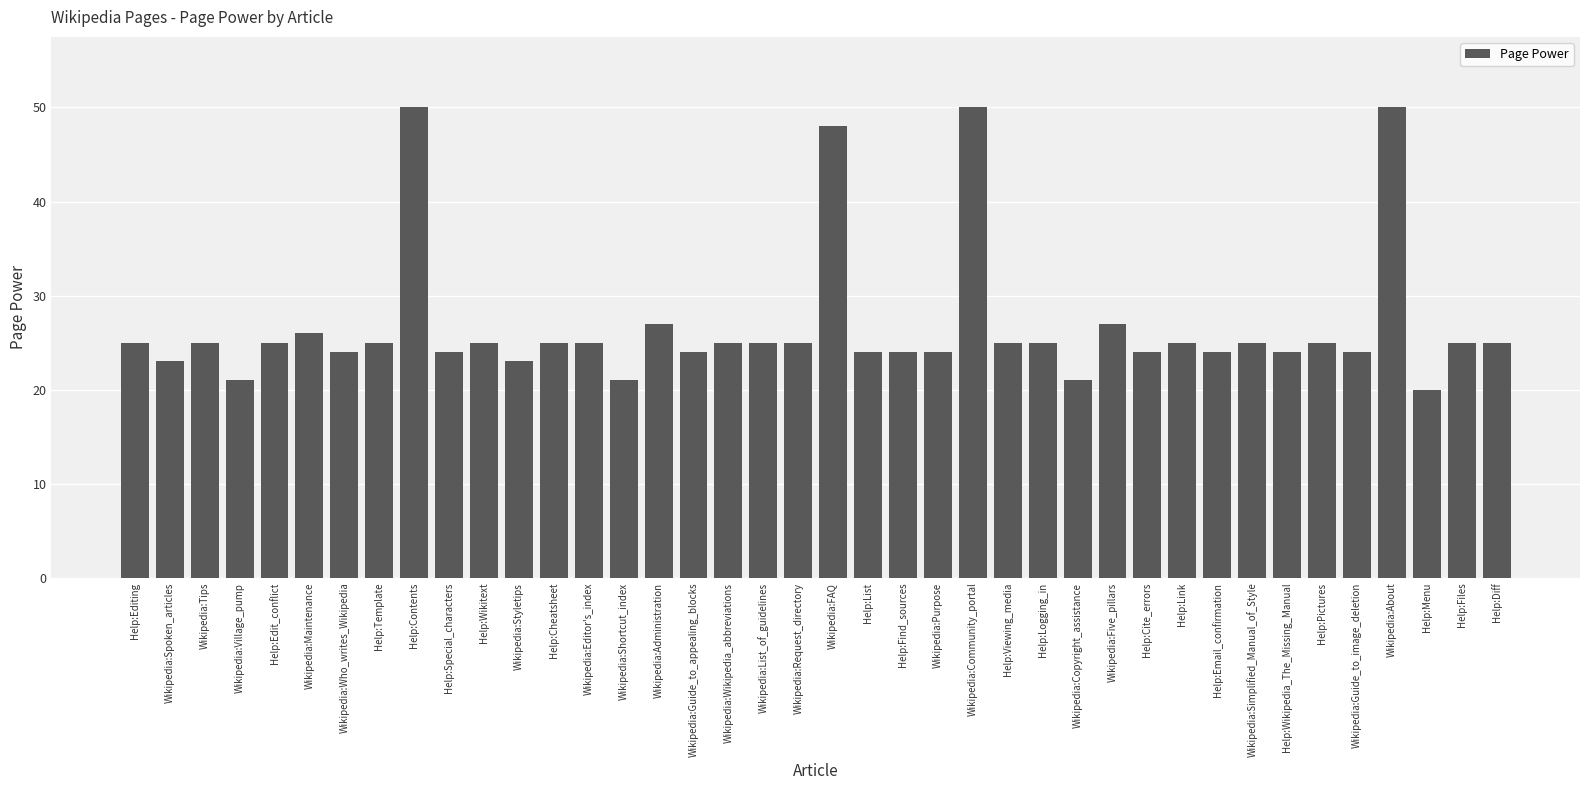

What is the difference between the second highest and minimum values?

30